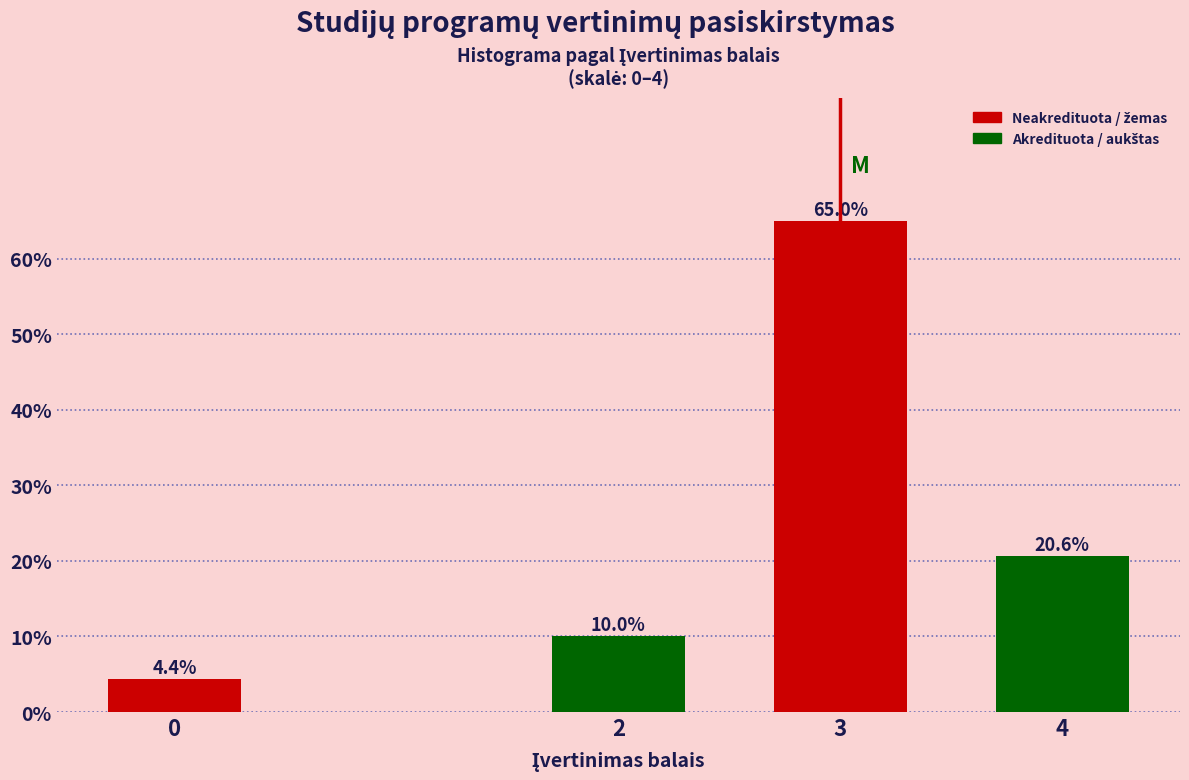

Reading left to right, extract all data points from this chart.

0=4.4	2=10.0	3=65.0	4=20.6